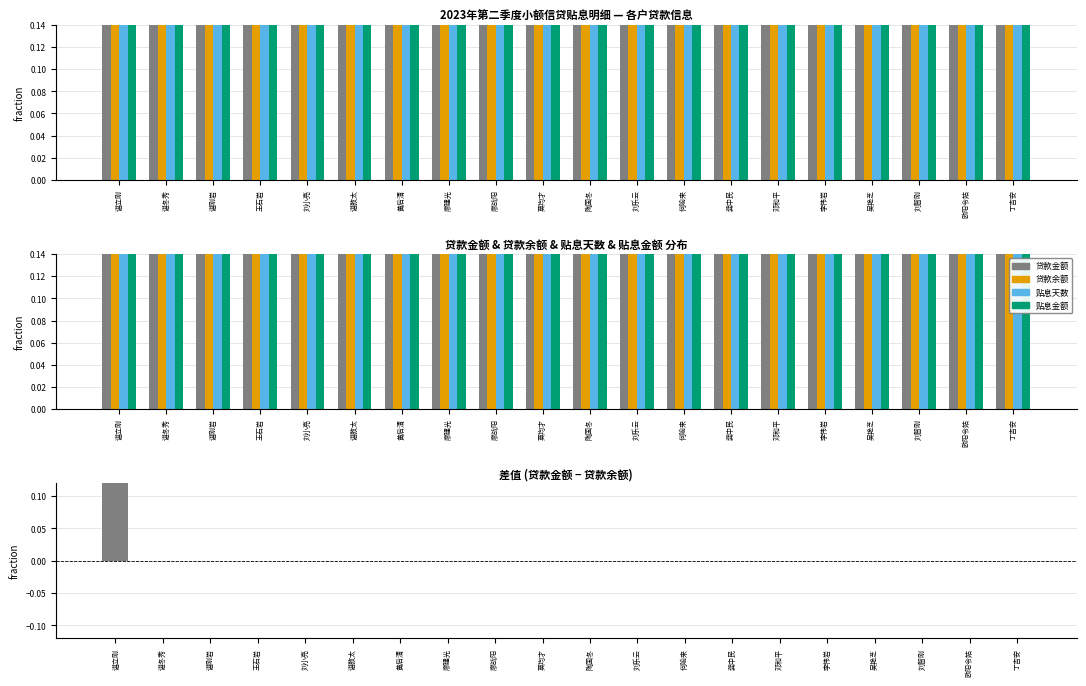

Does the chart contain any negative values?

No